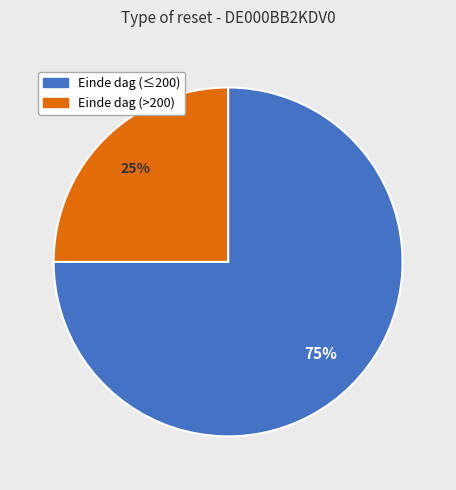

To the nearest percent, what is the average slice percentage?

50%